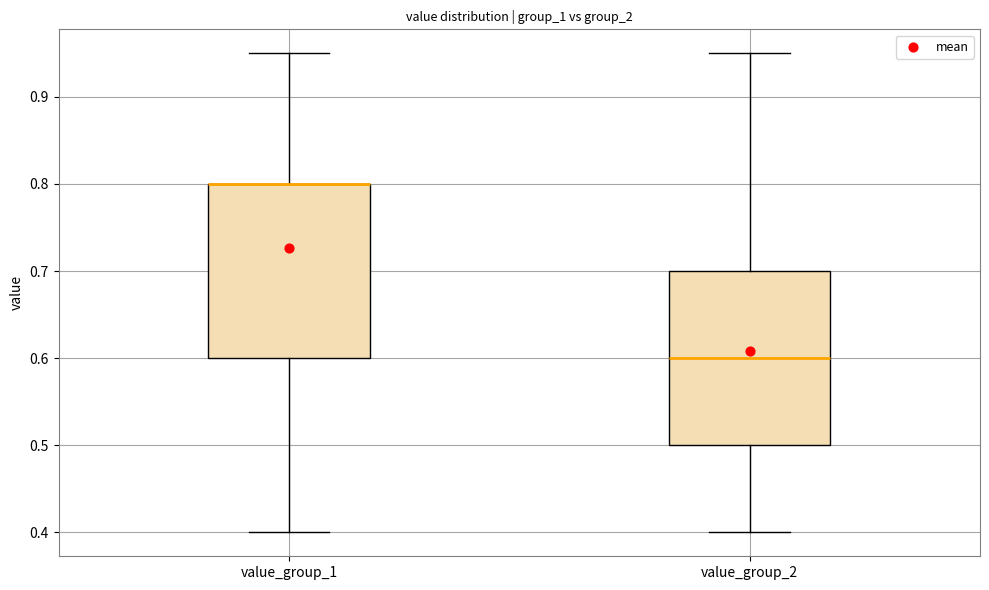

Reading left to right, read every box against the y-axis: the position of its median line, the range the box covers, and the ends of its whiskers. The values are not printed on the chart, so give them approximately, as read against the axis.

value_group_1: median 0.80 (drawn on the box's upper edge), box 0.60 to 0.80, whiskers 0.40 to 0.95
value_group_2: median 0.60, box 0.50 to 0.70, whiskers 0.40 to 0.95